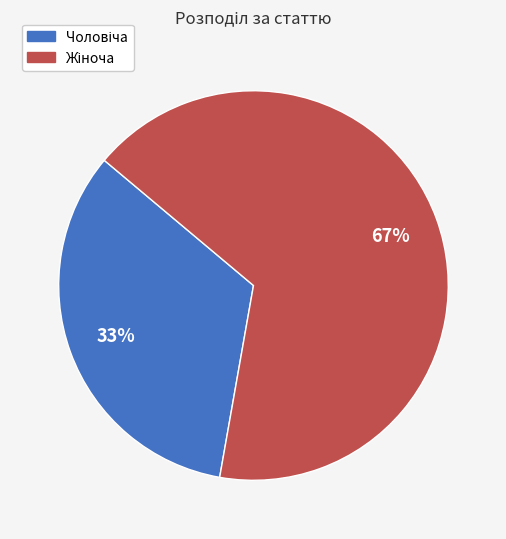

To the nearest percent, what is the average slice percentage?

50%